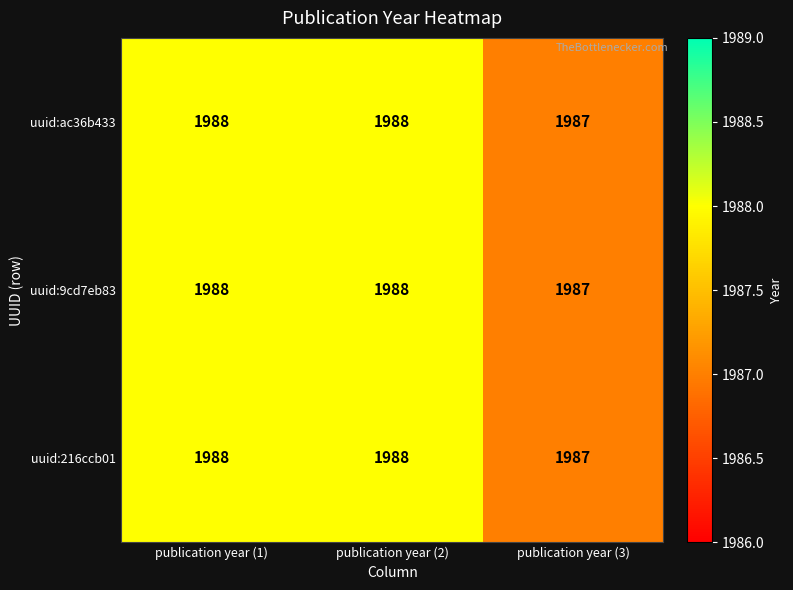

What is the sum of all uuid:9cd7eb83 values?

5963